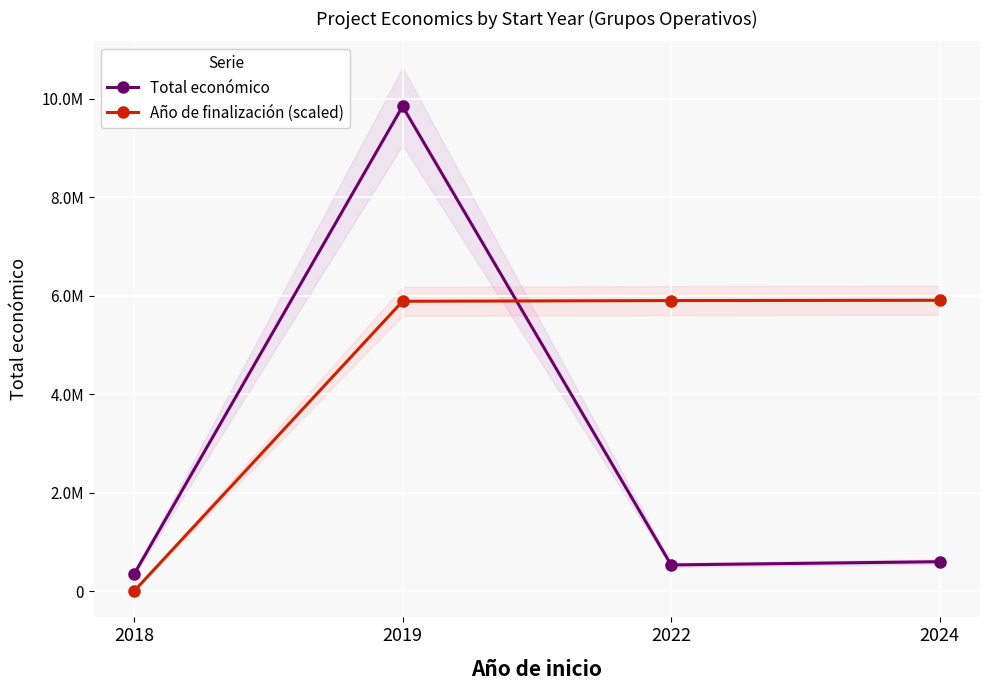

How many distinct data groups are displayed?

2